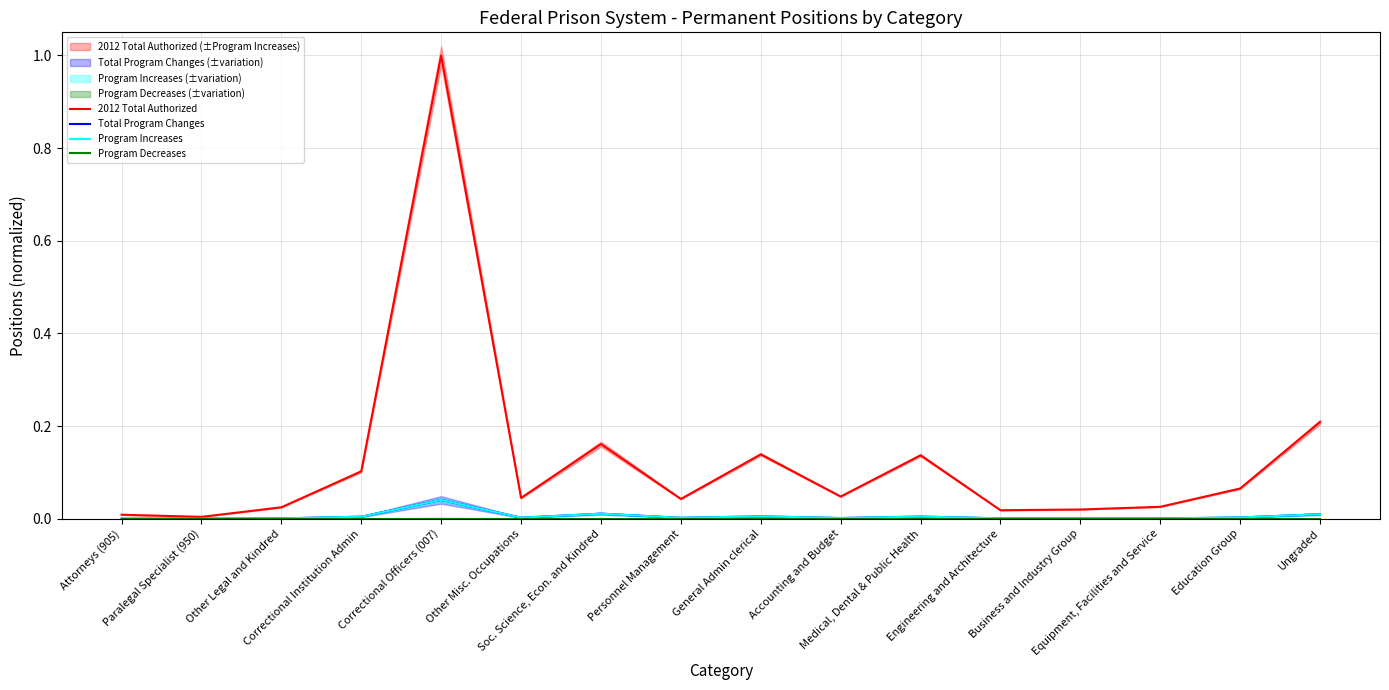

Between Ungraded and Attorneys (905), which is larger?

Ungraded